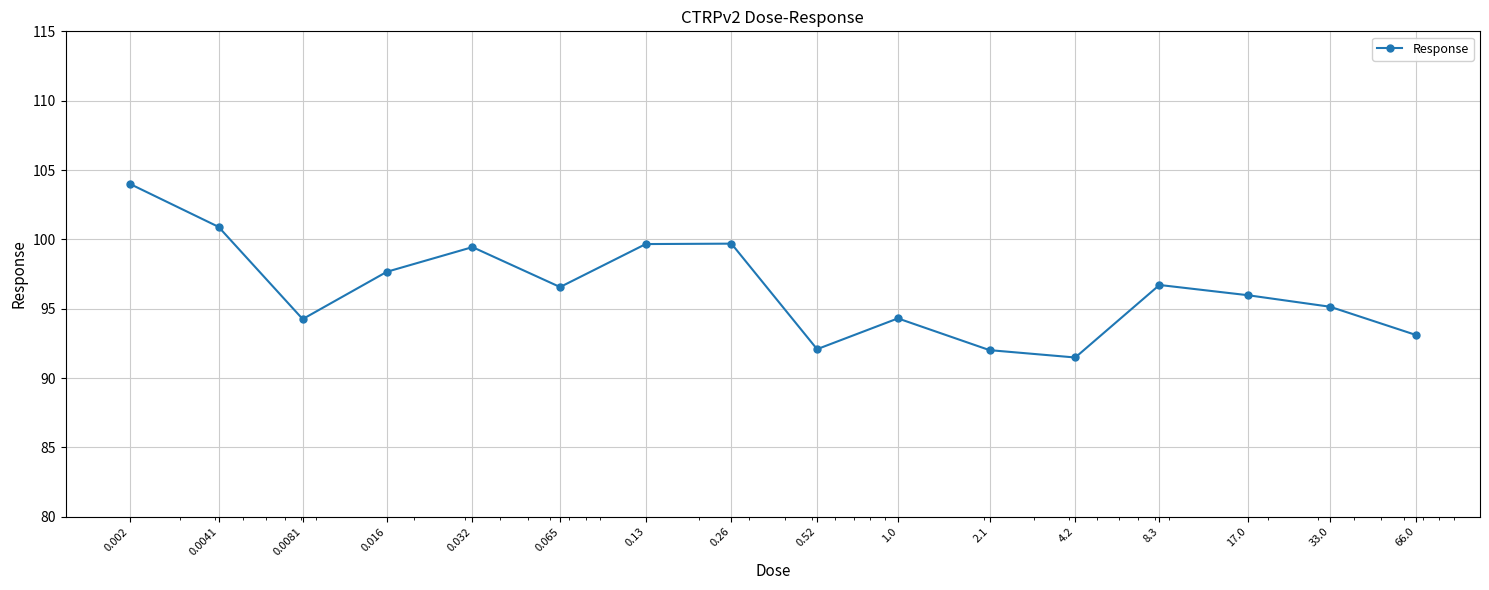

What is the value of the 9th point from the left?

92.1